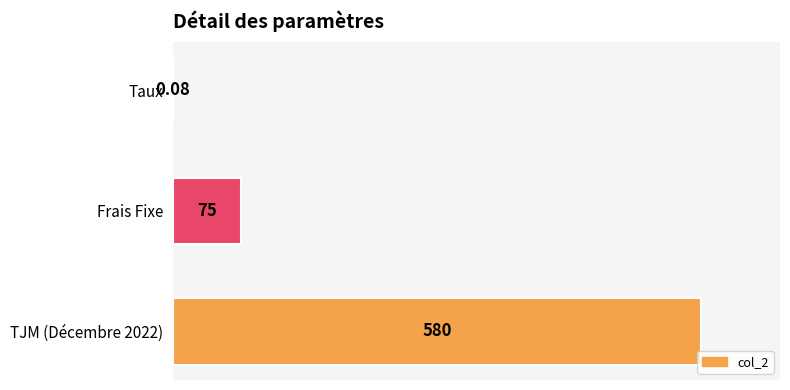

Where is the data nearest to the value 290?

Frais Fixe